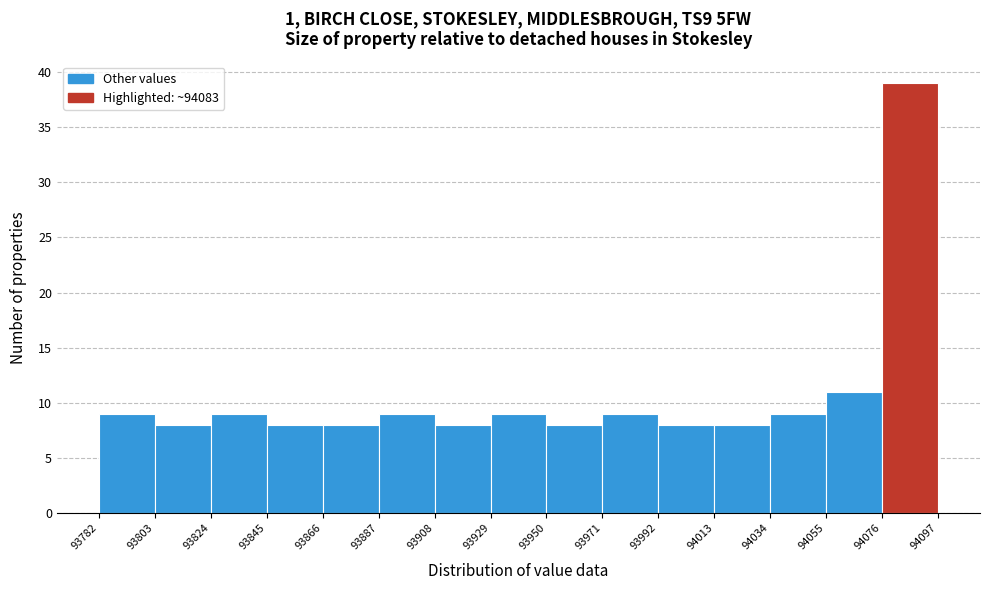

Reading left to right, list every bar in this chart as the range it spans on the x-axis followed by its height. The values are not printed on the chart, so give them approximately, as read against the axis.

93782 to 93803: 9
93803 to 93824: 8
93824 to 93845: 9
93845 to 93866: 8
93866 to 93887: 8
93887 to 93908: 9
93908 to 93929: 8
93929 to 93950: 9
93950 to 93971: 8
93971 to 93992: 9
93992 to 94013: 8
94013 to 94034: 8
94034 to 94055: 9
94055 to 94076: 11
94076 to 94097: 39